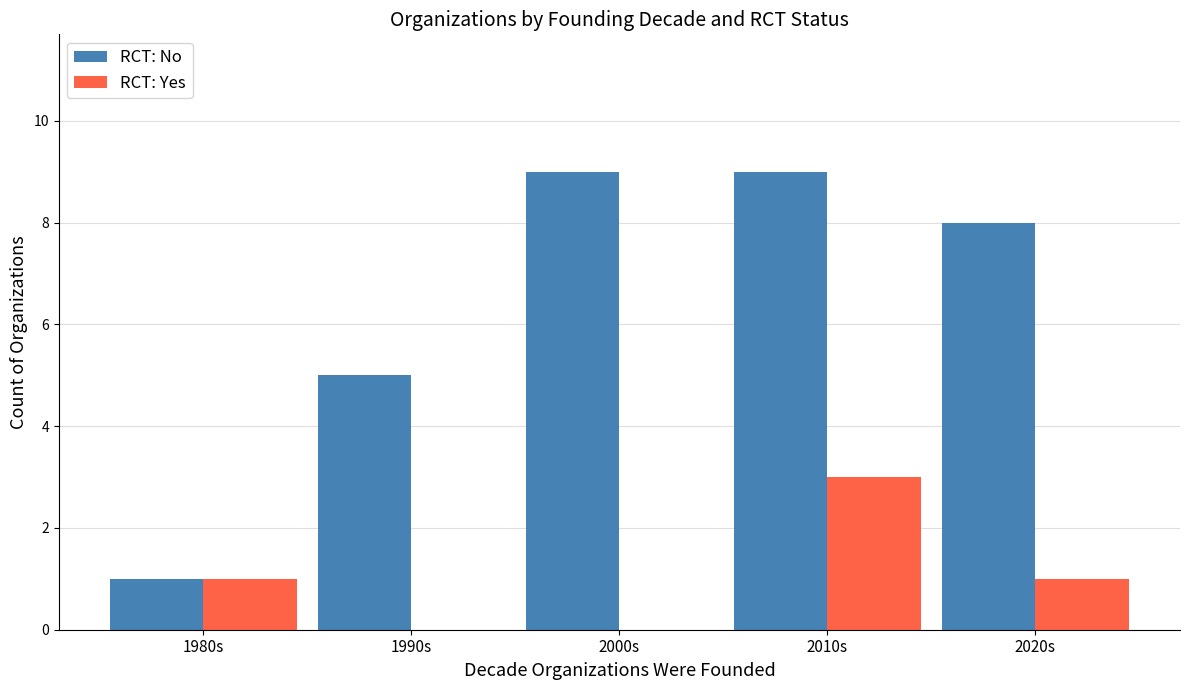

What is the sum of all RCT: Yes values?

5